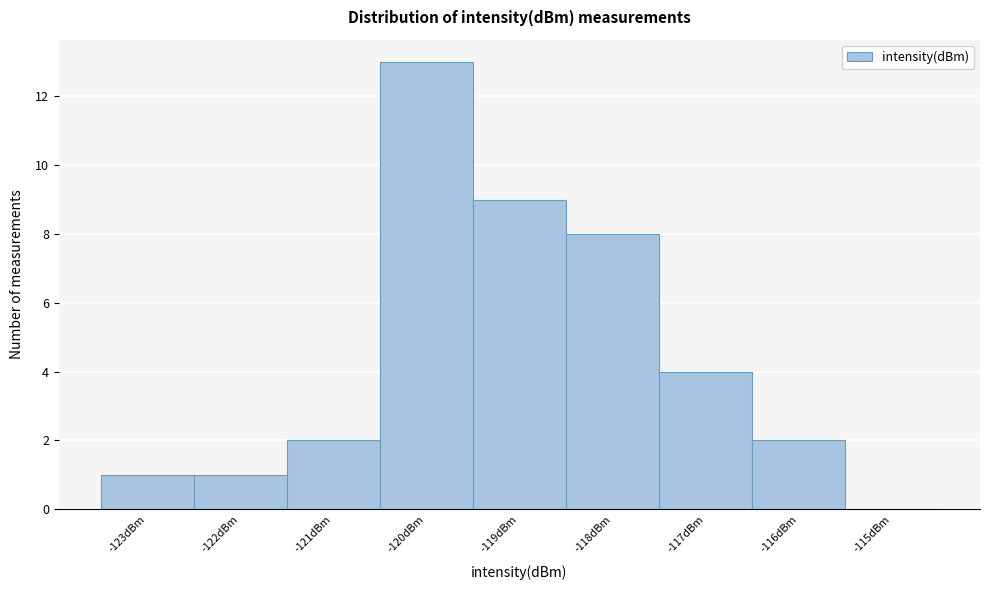

Over which range of the x-axis is the bar tallest?

-120.5 to -119.5